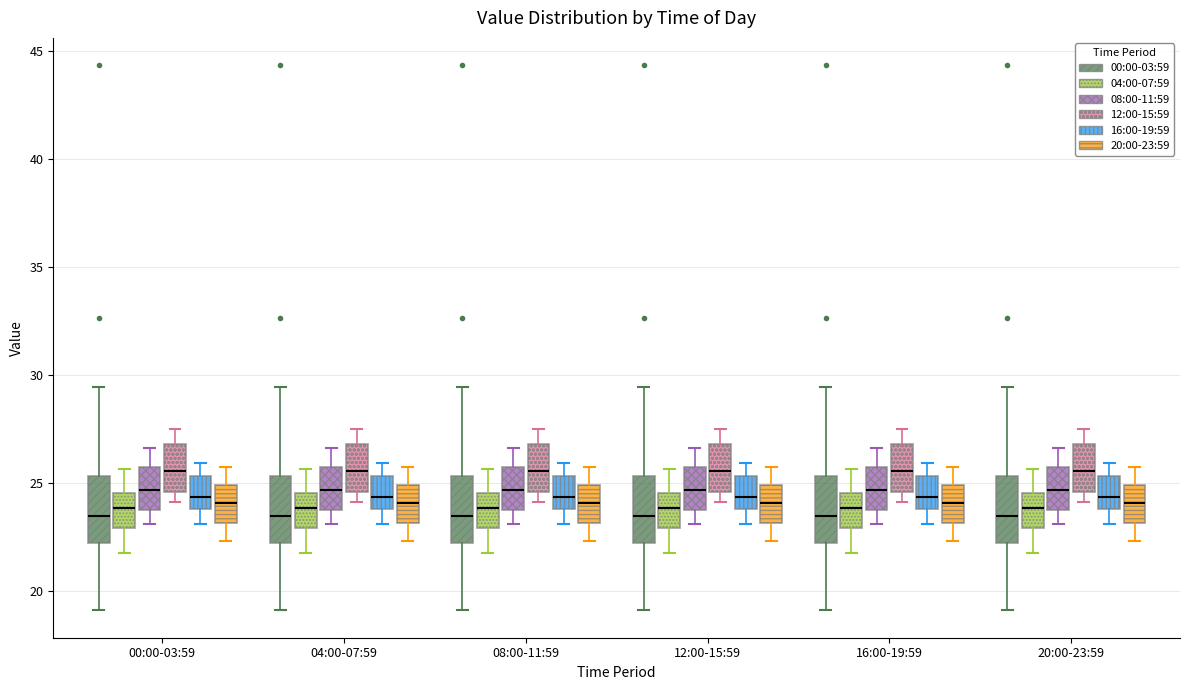

Reading left to right, transcribe this box plot: for each box, give where its median line is, the range the box spans, and where its two whiskers end, as read against the y-axis. The values are not printed on the chart, so give them approximately, as read against the axis.

00:00-03:59 (00:00-03:59): median 23.5, box 22.0 to 25.5, whiskers 19.0 to 29.5
00:00-03:59 (04:00-07:59): median 24.0, box 23.0 to 24.5, whiskers 22.0 to 25.5
00:00-03:59 (08:00-11:59): median 24.5, box 23.5 to 25.5, whiskers 23.0 to 26.5
00:00-03:59 (12:00-15:59): median 25.5, box 24.5 to 27.0, whiskers 24.0 to 27.5
00:00-03:59 (16:00-19:59): median 24.5, box 24.0 to 25.5, whiskers 23.0 to 26.0
00:00-03:59 (20:00-23:59): median 24.0, box 23.0 to 25.0, whiskers 22.5 to 25.5
04:00-07:59 (00:00-03:59): median 23.5, box 22.0 to 25.5, whiskers 19.0 to 29.5
04:00-07:59 (04:00-07:59): median 24.0, box 23.0 to 24.5, whiskers 22.0 to 25.5
04:00-07:59 (08:00-11:59): median 24.5, box 23.5 to 25.5, whiskers 23.0 to 26.5
04:00-07:59 (12:00-15:59): median 25.5, box 24.5 to 27.0, whiskers 24.0 to 27.5
04:00-07:59 (16:00-19:59): median 24.5, box 24.0 to 25.5, whiskers 23.0 to 26.0
04:00-07:59 (20:00-23:59): median 24.0, box 23.0 to 25.0, whiskers 22.5 to 25.5
08:00-11:59 (00:00-03:59): median 23.5, box 22.0 to 25.5, whiskers 19.0 to 29.5
08:00-11:59 (04:00-07:59): median 24.0, box 23.0 to 24.5, whiskers 22.0 to 25.5
08:00-11:59 (08:00-11:59): median 24.5, box 23.5 to 25.5, whiskers 23.0 to 26.5
08:00-11:59 (12:00-15:59): median 25.5, box 24.5 to 27.0, whiskers 24.0 to 27.5
08:00-11:59 (16:00-19:59): median 24.5, box 24.0 to 25.5, whiskers 23.0 to 26.0
08:00-11:59 (20:00-23:59): median 24.0, box 23.0 to 25.0, whiskers 22.5 to 25.5
12:00-15:59 (00:00-03:59): median 23.5, box 22.0 to 25.5, whiskers 19.0 to 29.5
12:00-15:59 (04:00-07:59): median 24.0, box 23.0 to 24.5, whiskers 22.0 to 25.5
12:00-15:59 (08:00-11:59): median 24.5, box 23.5 to 25.5, whiskers 23.0 to 26.5
12:00-15:59 (12:00-15:59): median 25.5, box 24.5 to 27.0, whiskers 24.0 to 27.5
12:00-15:59 (16:00-19:59): median 24.5, box 24.0 to 25.5, whiskers 23.0 to 26.0
12:00-15:59 (20:00-23:59): median 24.0, box 23.0 to 25.0, whiskers 22.5 to 25.5
16:00-19:59 (00:00-03:59): median 23.5, box 22.0 to 25.5, whiskers 19.0 to 29.5
16:00-19:59 (04:00-07:59): median 24.0, box 23.0 to 24.5, whiskers 22.0 to 25.5
16:00-19:59 (08:00-11:59): median 24.5, box 23.5 to 25.5, whiskers 23.0 to 26.5
16:00-19:59 (12:00-15:59): median 25.5, box 24.5 to 27.0, whiskers 24.0 to 27.5
16:00-19:59 (16:00-19:59): median 24.5, box 24.0 to 25.5, whiskers 23.0 to 26.0
16:00-19:59 (20:00-23:59): median 24.0, box 23.0 to 25.0, whiskers 22.5 to 25.5
20:00-23:59 (00:00-03:59): median 23.5, box 22.0 to 25.5, whiskers 19.0 to 29.5
20:00-23:59 (04:00-07:59): median 24.0, box 23.0 to 24.5, whiskers 22.0 to 25.5
20:00-23:59 (08:00-11:59): median 24.5, box 23.5 to 25.5, whiskers 23.0 to 26.5
20:00-23:59 (12:00-15:59): median 25.5, box 24.5 to 27.0, whiskers 24.0 to 27.5
20:00-23:59 (16:00-19:59): median 24.5, box 24.0 to 25.5, whiskers 23.0 to 26.0
20:00-23:59 (20:00-23:59): median 24.0, box 23.0 to 25.0, whiskers 22.5 to 25.5